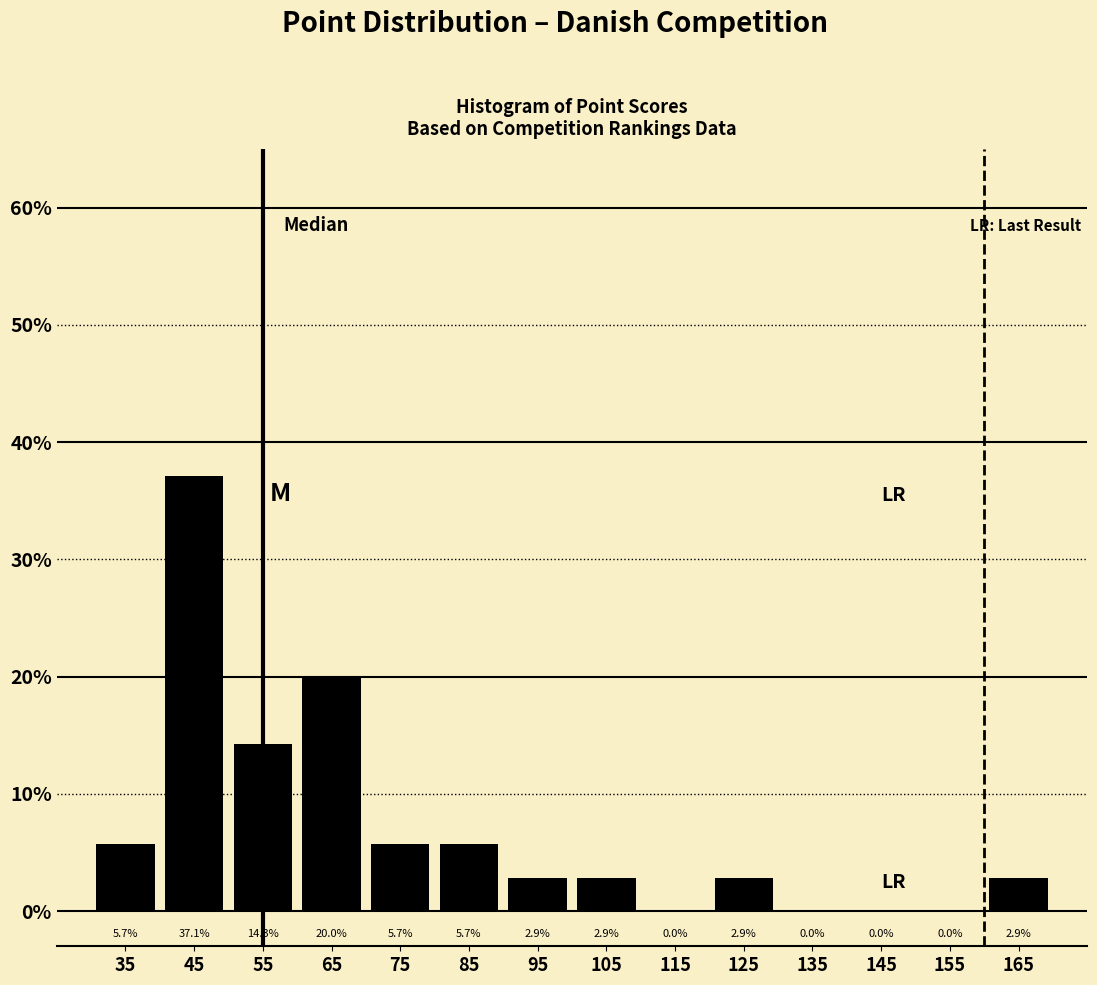

Reading left to right, transcribe this chart: for each bar, give the range it covers on the x-axis and its height.

30 to 40: 5.7
40 to 50: 37.1
50 to 60: 14.3
60 to 70: 20.0
70 to 80: 5.7
80 to 90: 5.7
90 to 100: 2.9
100 to 110: 2.9
110 to 120: 0.0
120 to 130: 2.9
130 to 140: 0.0
140 to 150: 0.0
150 to 160: 0.0
160 to 170: 2.9